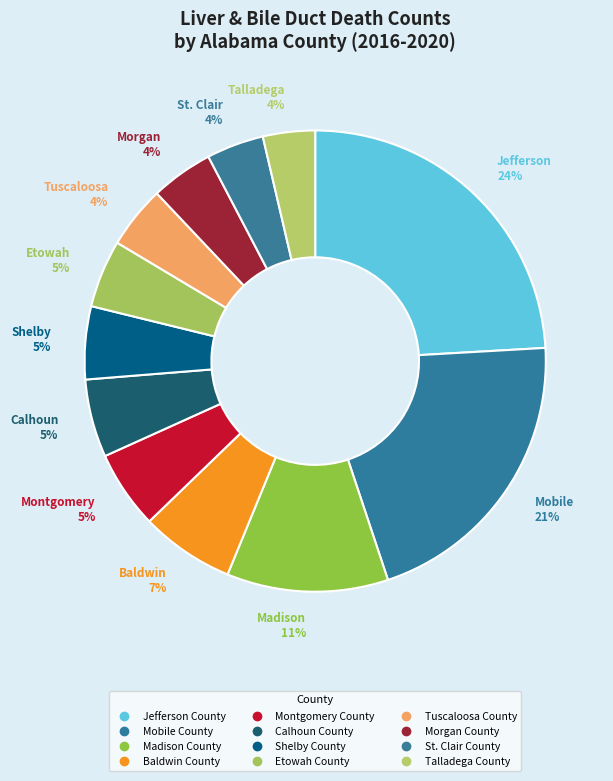

Does St. Clair County account for over 50% of the chart?

No